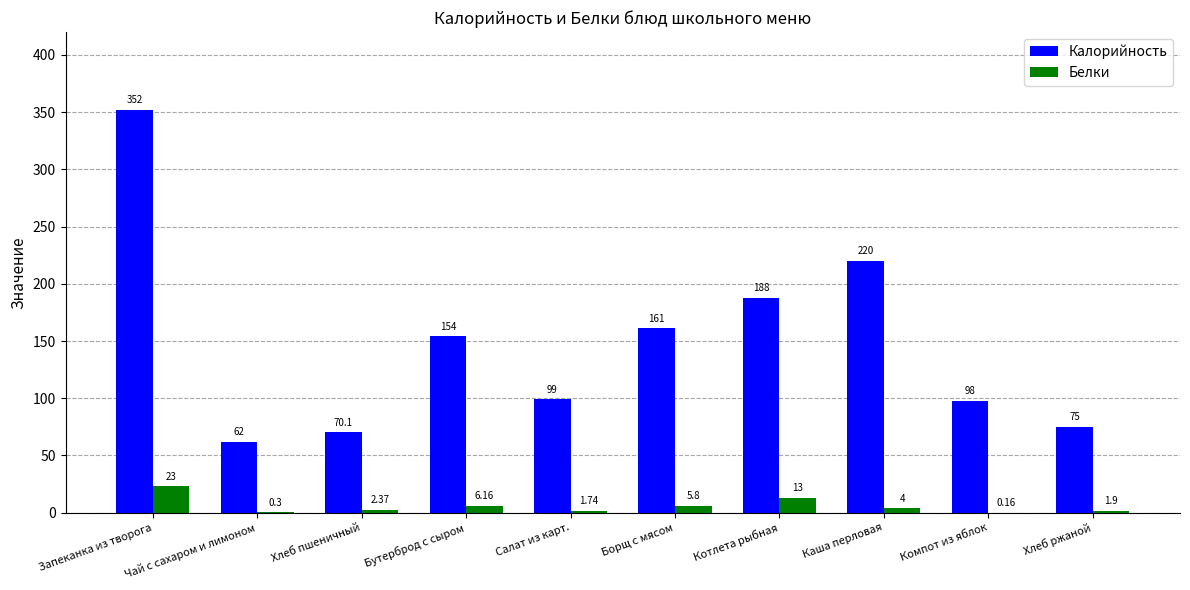

What is the average value of the Калорийность series?

147.9